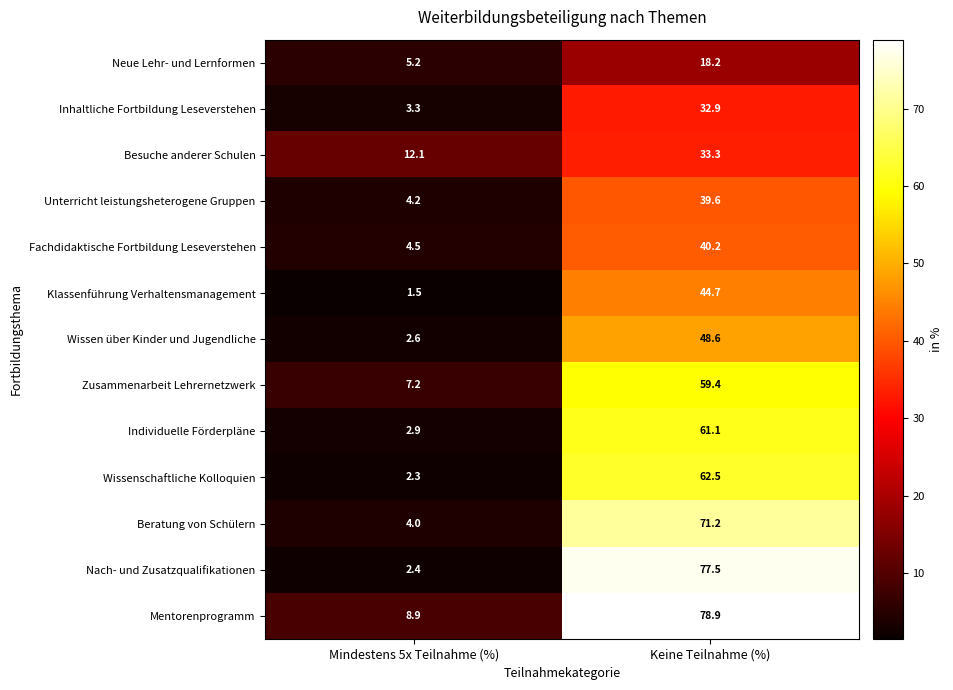

At Keine Teilnahme (%), list the series in order from smallest to largest.

Neue Lehr- und Lernformen, Inhaltliche Fortbildung Leseverstehen, Besuche anderer Schulen, Unterricht leistungsheterogene Gruppen, Fachdidaktische Fortbildung Leseverstehen, Klassenführung Verhaltensmanagement, Wissen über Kinder und Jugendliche, Zusammenarbeit Lehrernetzwerk, Individuelle Förderpläne, Wissenschaftliche Kolloquien, Beratung von Schülern, Nach- und Zusatzqualifikationen, Mentorenprogramm